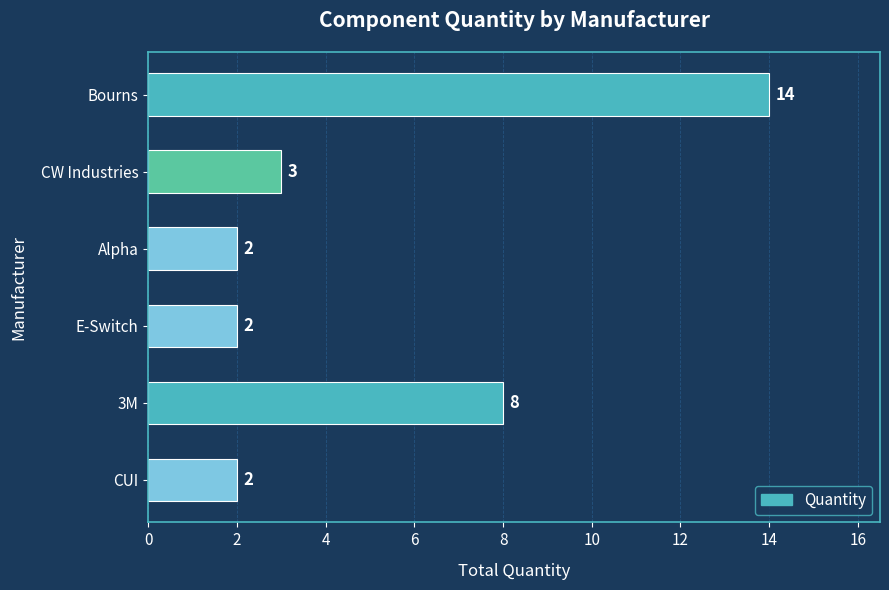

How many categories are shown in the chart?

6